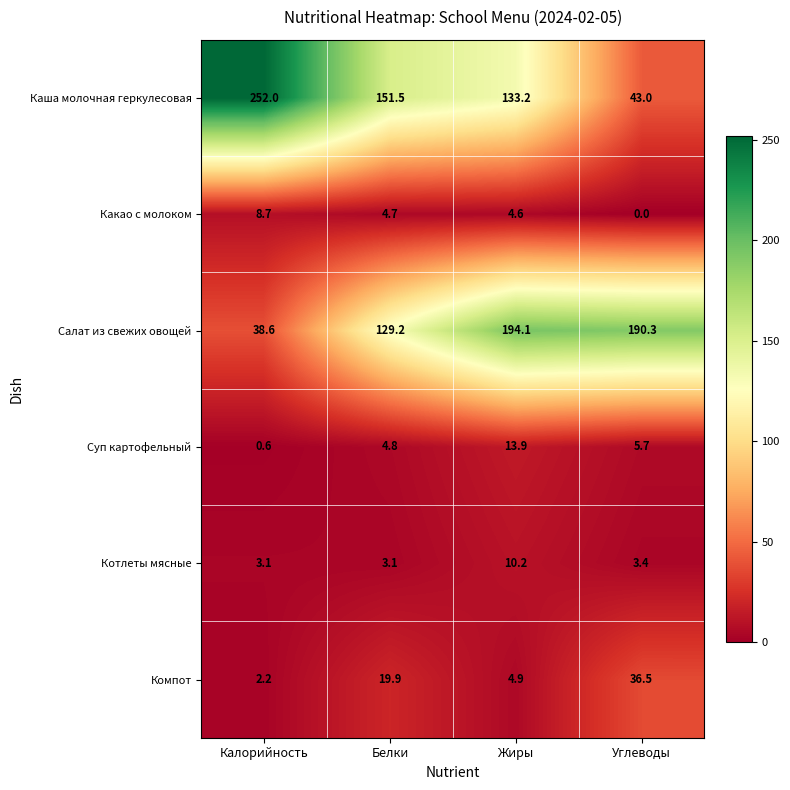

What is the maximum value shown in the chart?

252.0